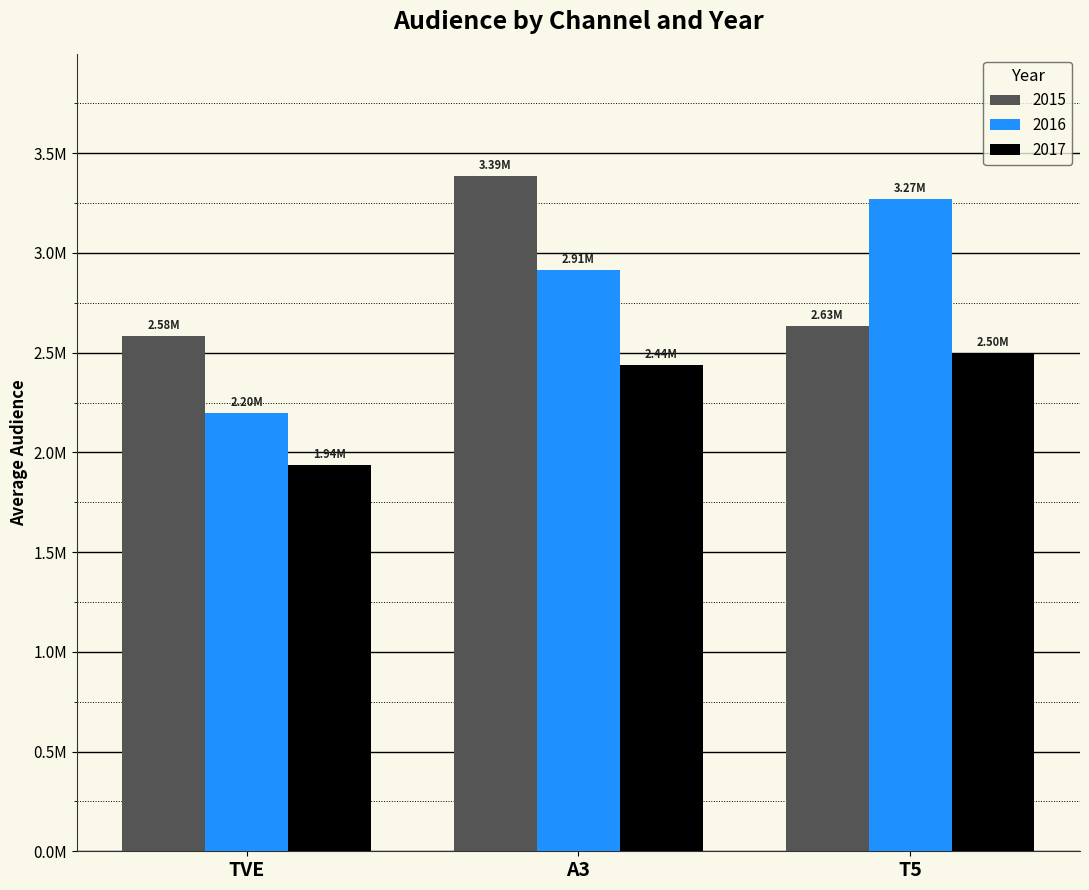

At which category does the chart reach its peak across all series?

A3